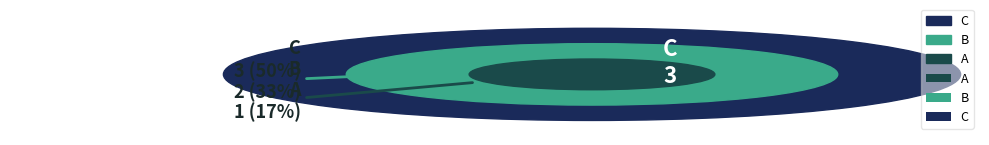

Which category has the smallest portion of the pie?

A